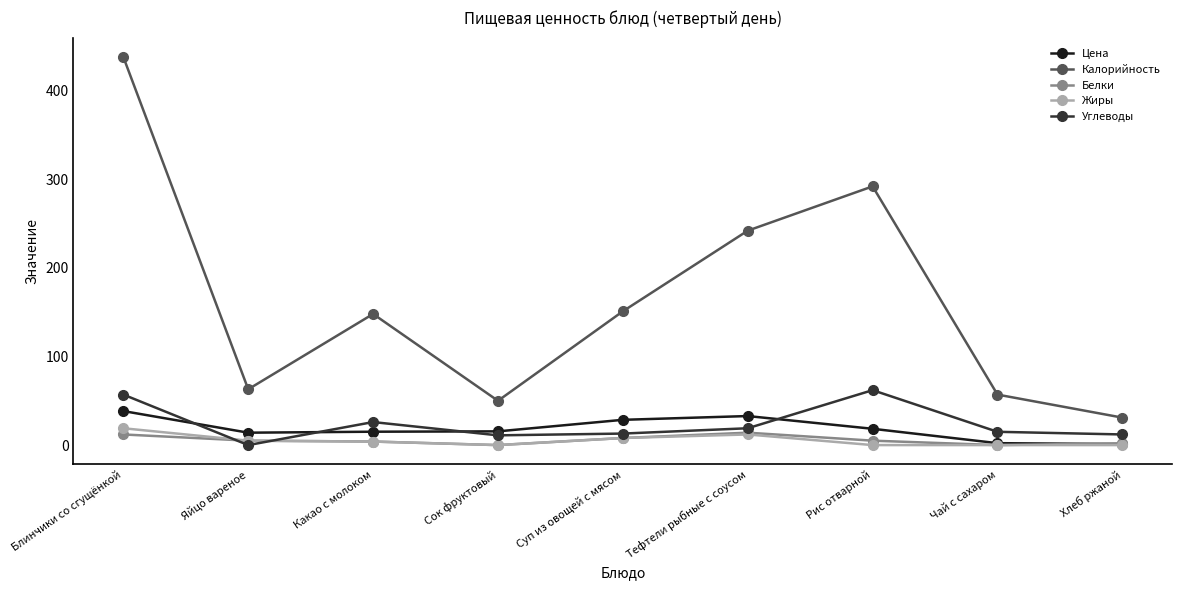

At which category does Калорийность reach its first local valley?

Яйцо вареное